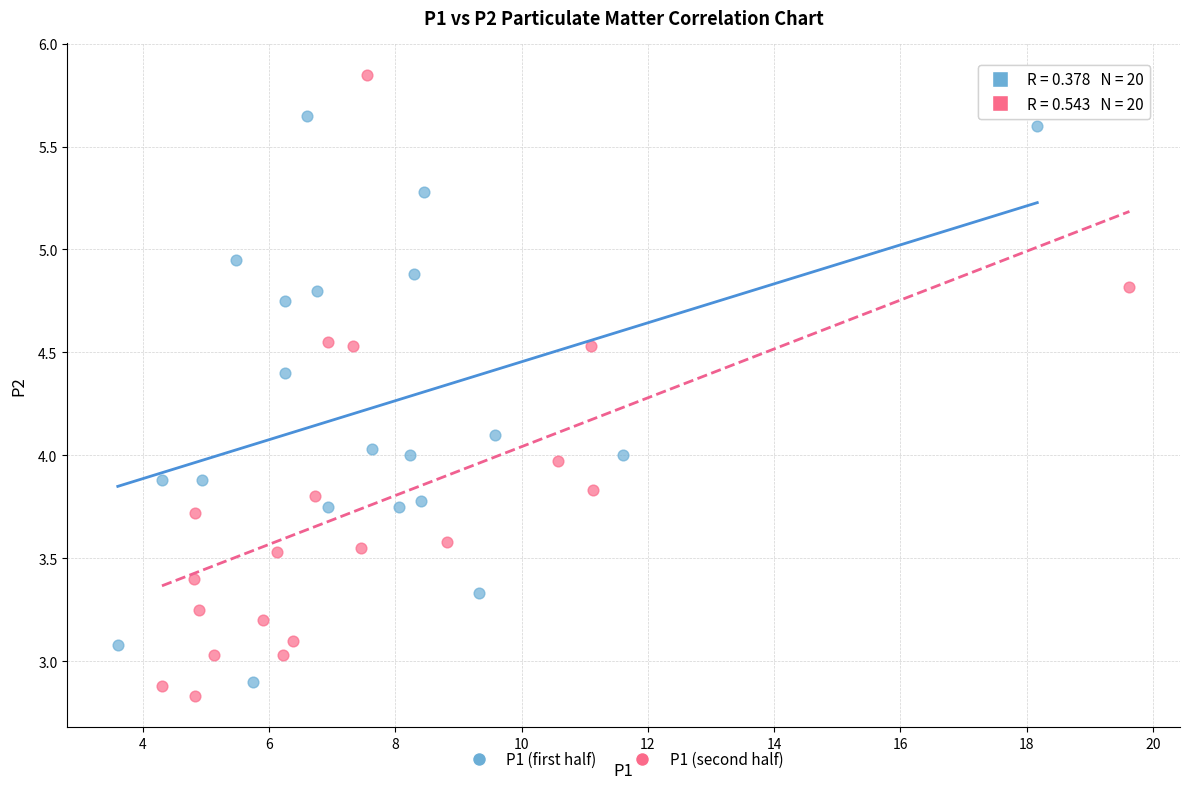

Which series has the widest spread of Y values?

P1 (second half)